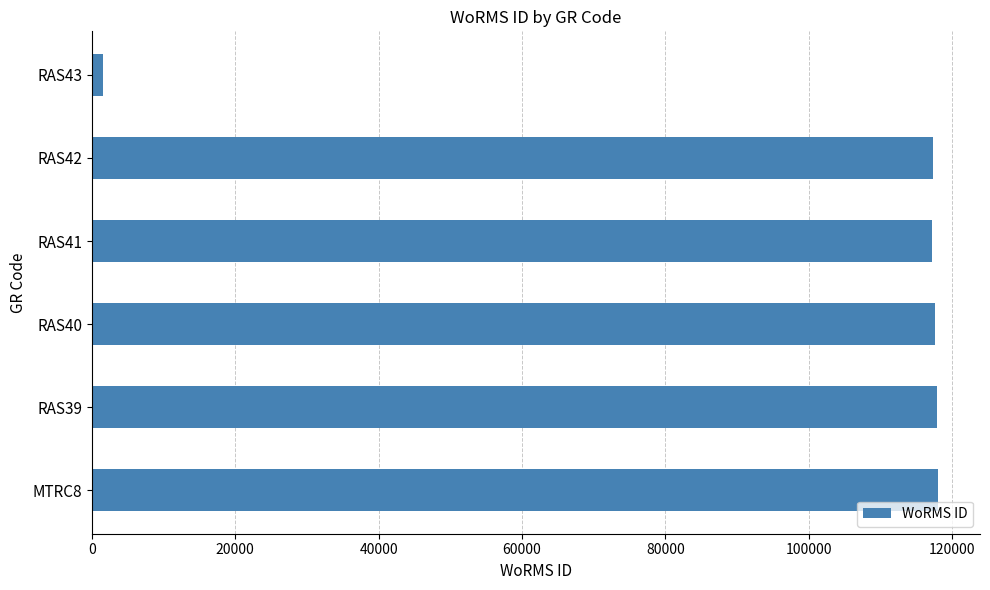

What is the sum of all values?

589722